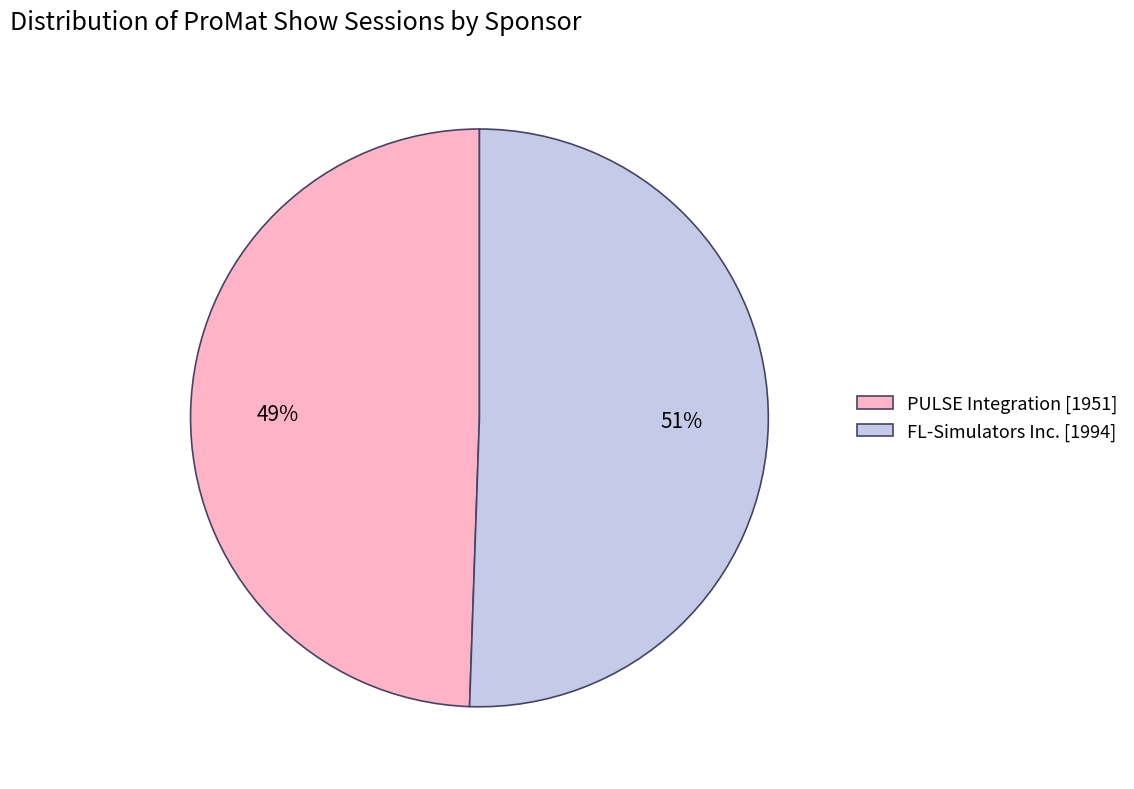

To the nearest percent, what percentage of the pie is PULSE Integration?

49%